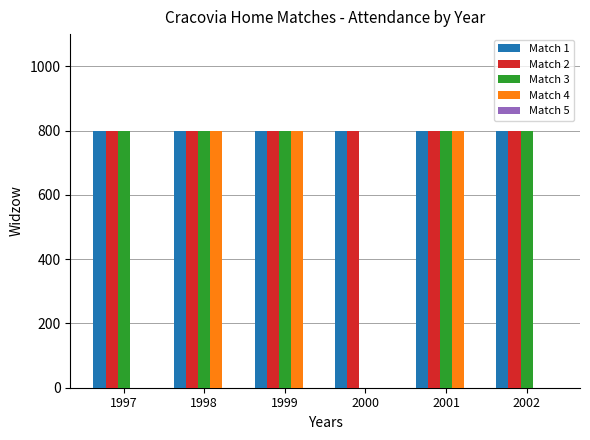

Between 2001 and 2002, which series saw the biggest shift?

Match 4